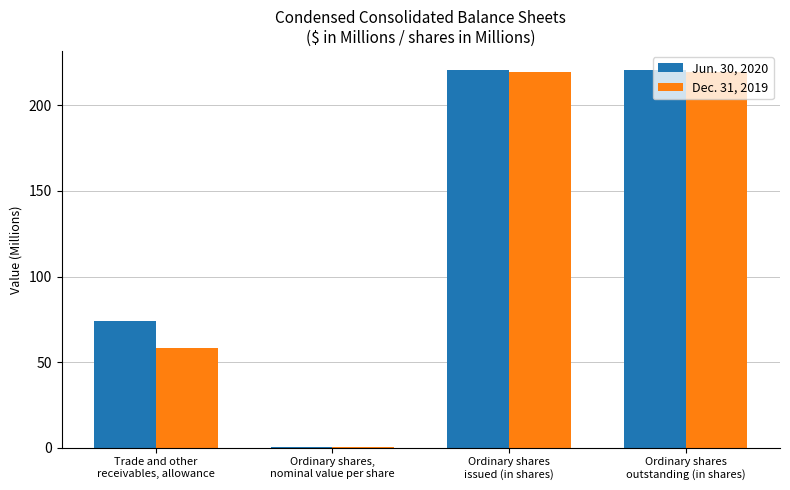

What is the average value of the Dec. 31, 2019 series?

124.4